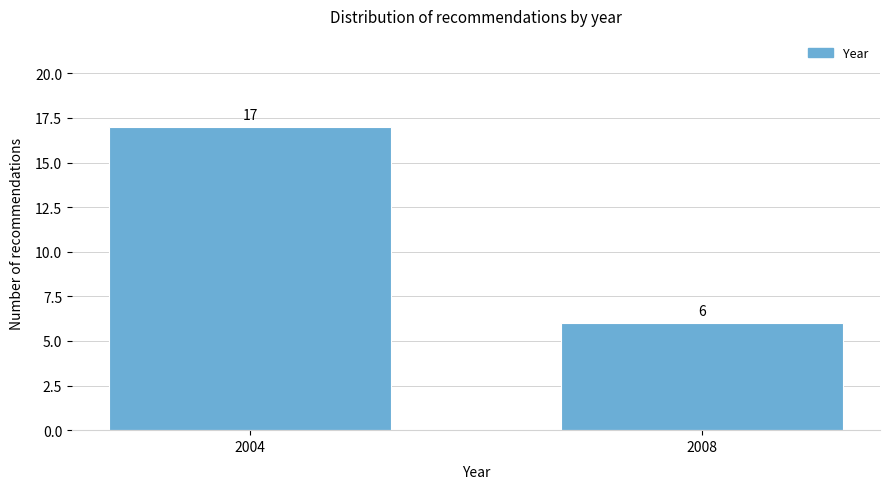

Reading left to right, list all the values displayed in this chart.

2004=17	2008=6